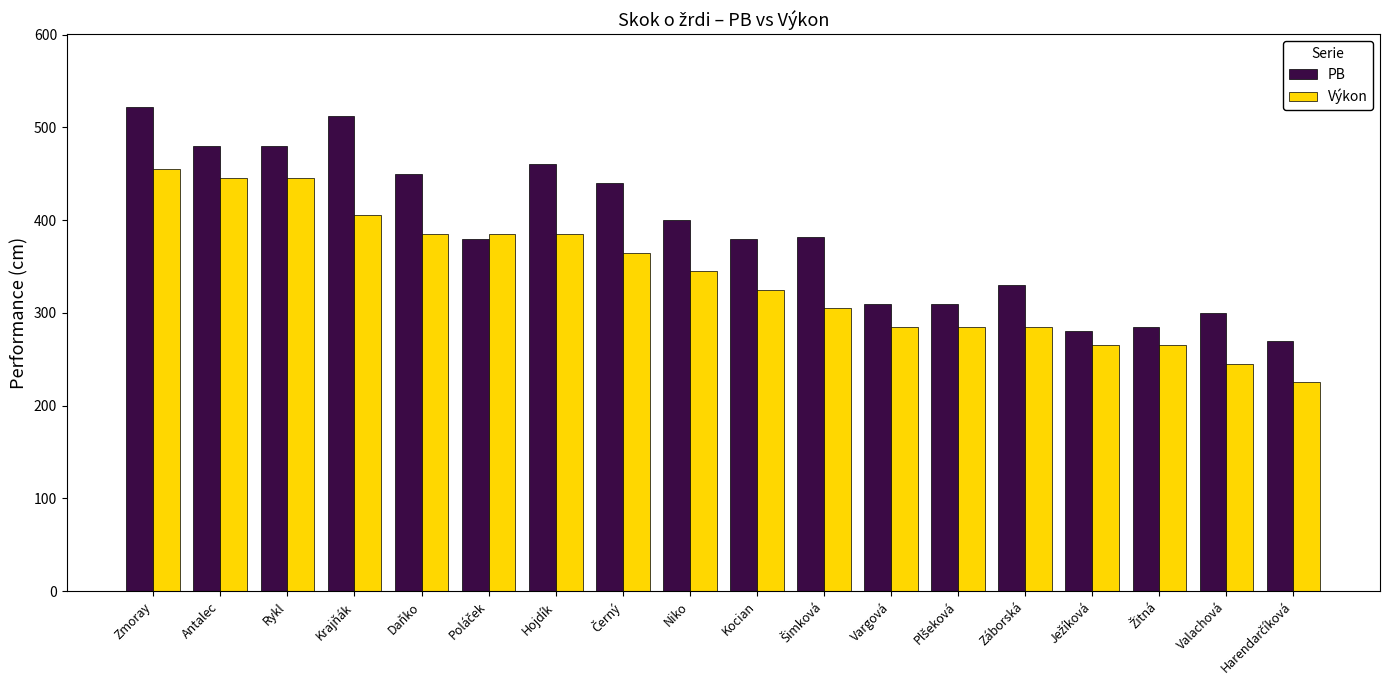

What are all the series names shown in the legend?

PB, Výkon